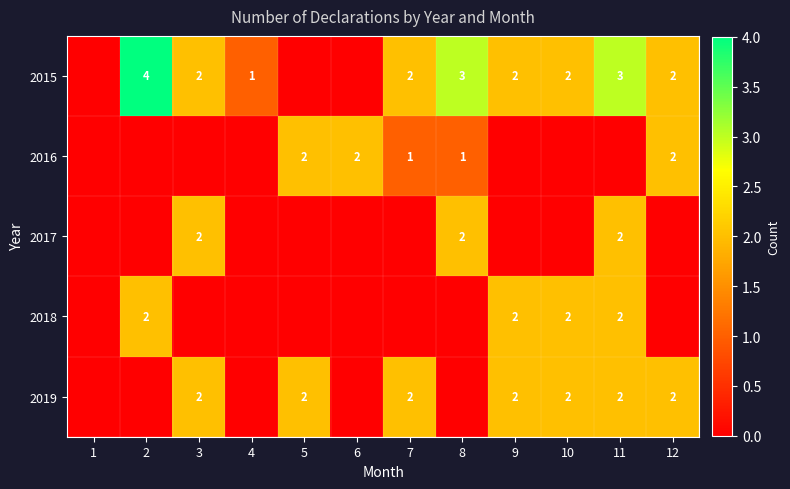

Is it true that 2019 equals 2 at 5?

True